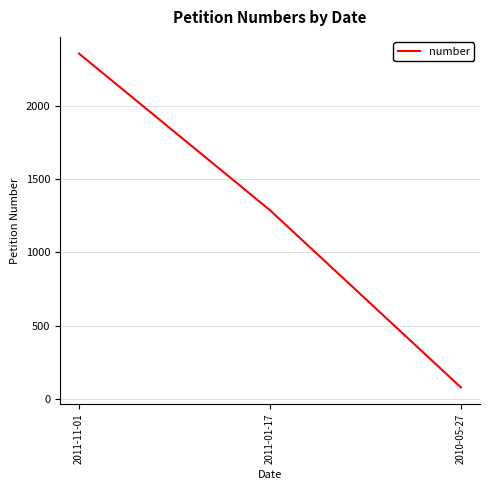

What is the minimum value shown in the chart?

79